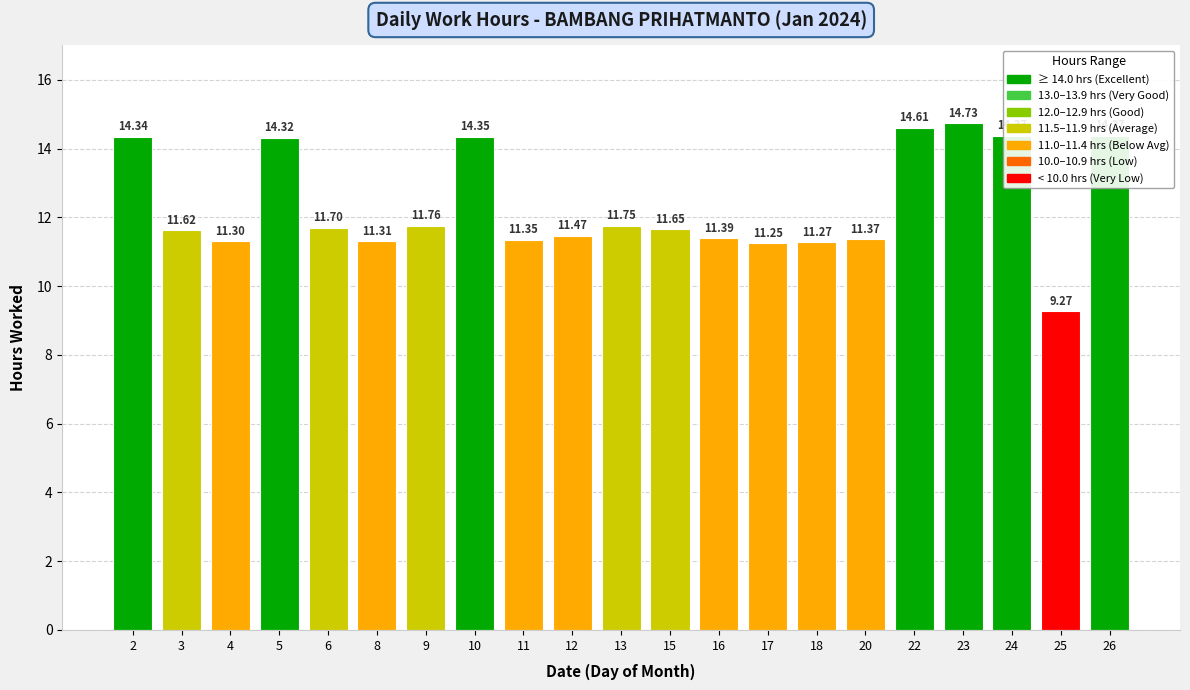

Which label corresponds to the largest value in the chart?

23